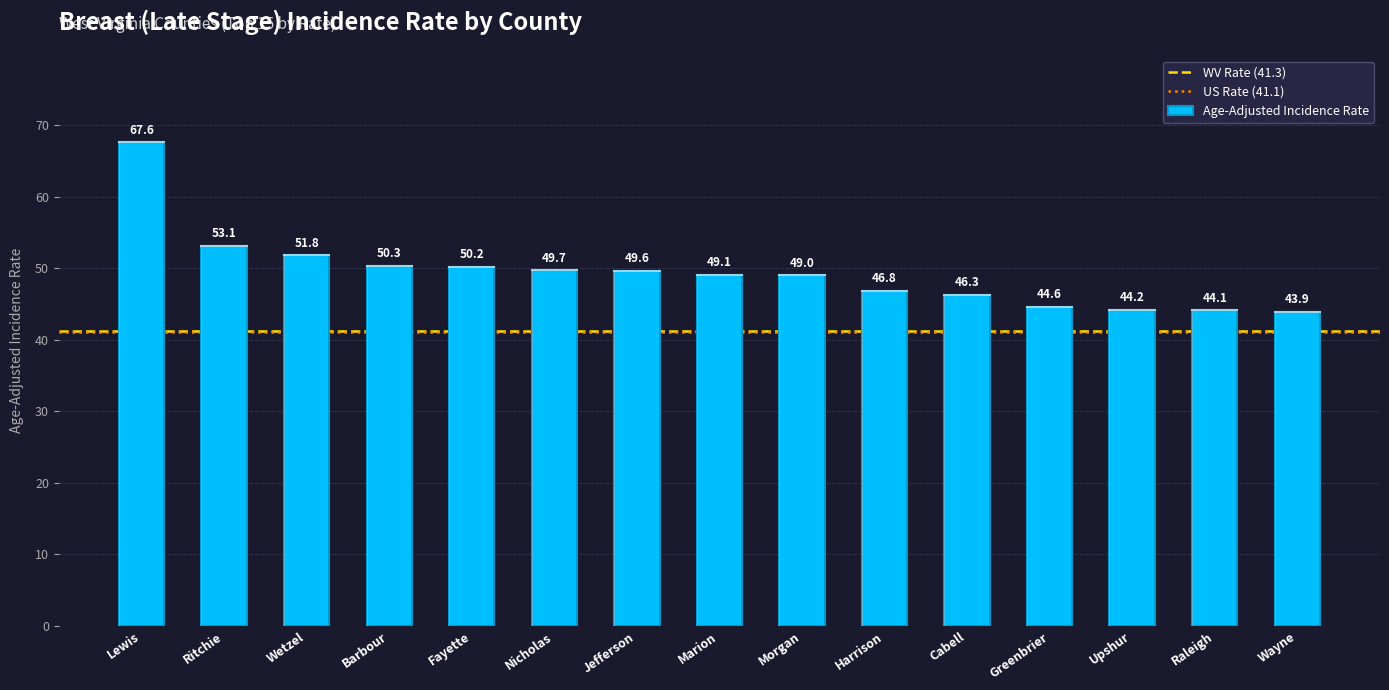

Reading left to right, list all the values displayed in this chart.

Lewis=67.6	Ritchie=53.1	Wetzel=51.8	Barbour=50.3	Fayette=50.2	Nicholas=49.7	Jefferson=49.6	Marion=49.1	Morgan=49.0	Harrison=46.8	Cabell=46.3	Greenbrier=44.6	Upshur=44.2	Raleigh=44.1	Wayne=43.9